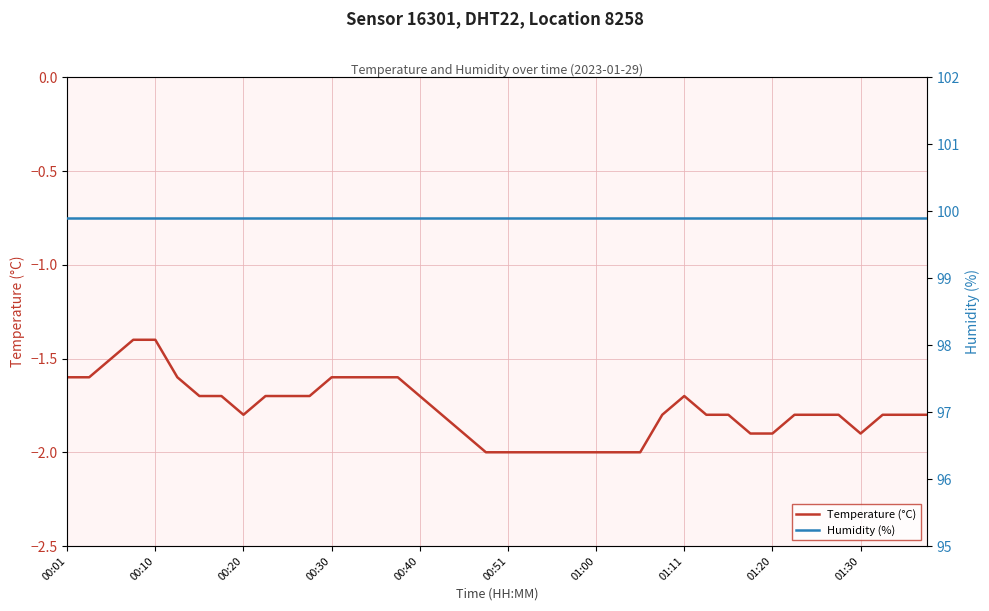

Is the value of Humidity (%) at 00:10 greater than the value of Temperature (°C) at 23?

Yes